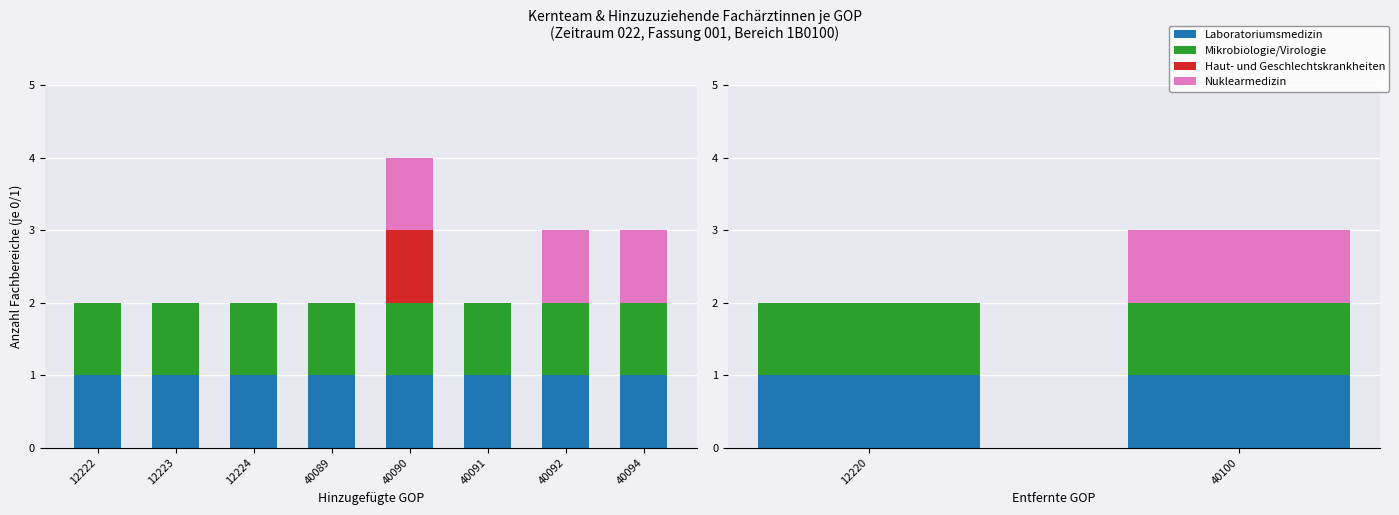

Is it true that Mikrobiologie/Virologie equals 1 at 40100?

True